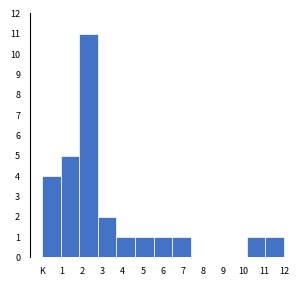

Reading left to right, extract all data points from this chart.

K=4	1=5	2=11	3=2	4=1	5=1	6=1	7=1	8=0	9=0	10=0	11=1	12=1